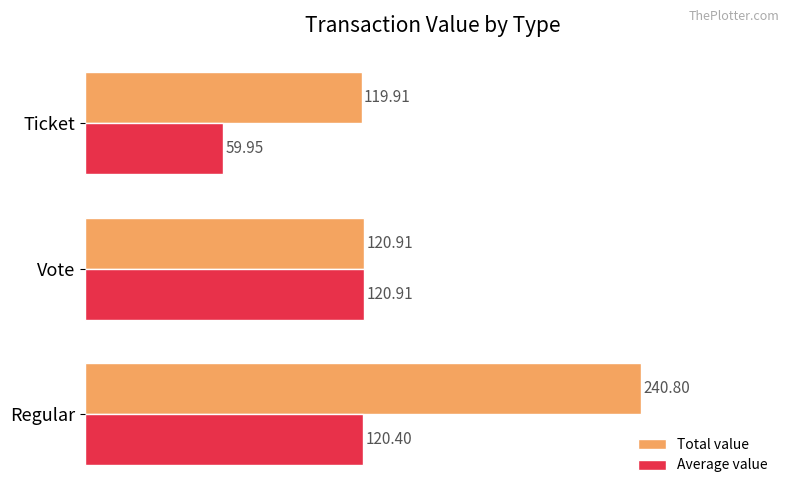

What is the average value of the Average value series?

100.4